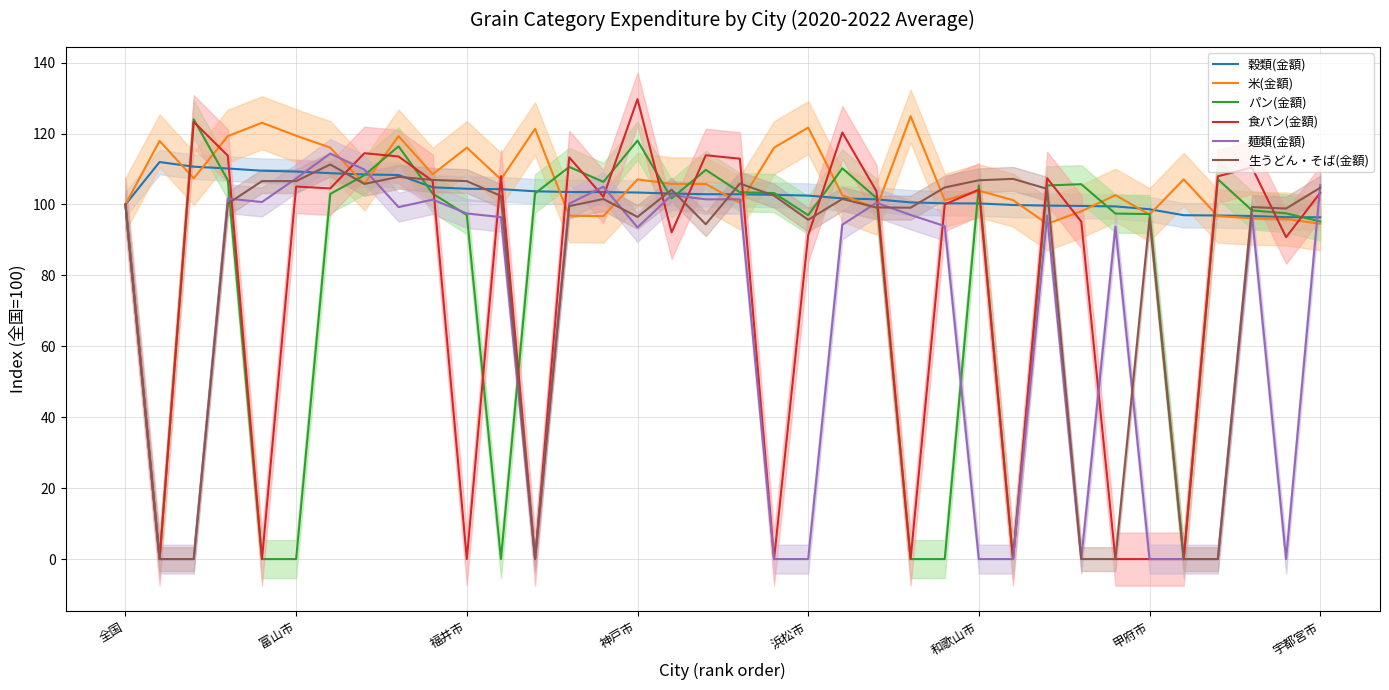

What is the maximum value for 麺類(金額)?

114.4